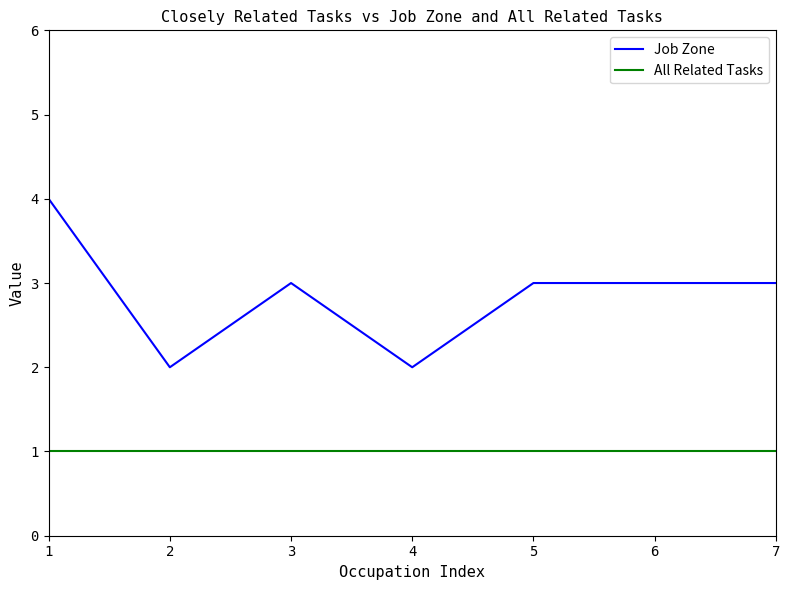

What value does the Job Zone series have at 1?

4